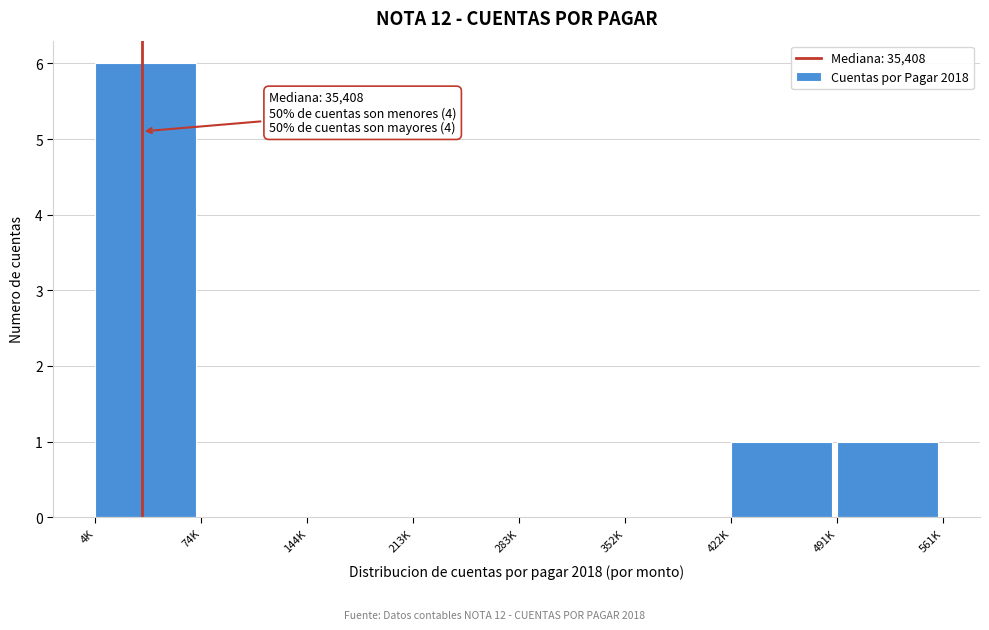

Reading right to left, what are all the values shown in this chart?

491K=1	422K=1	352K=0	283K=0	213K=0	144K=0	74K=0	4K=6